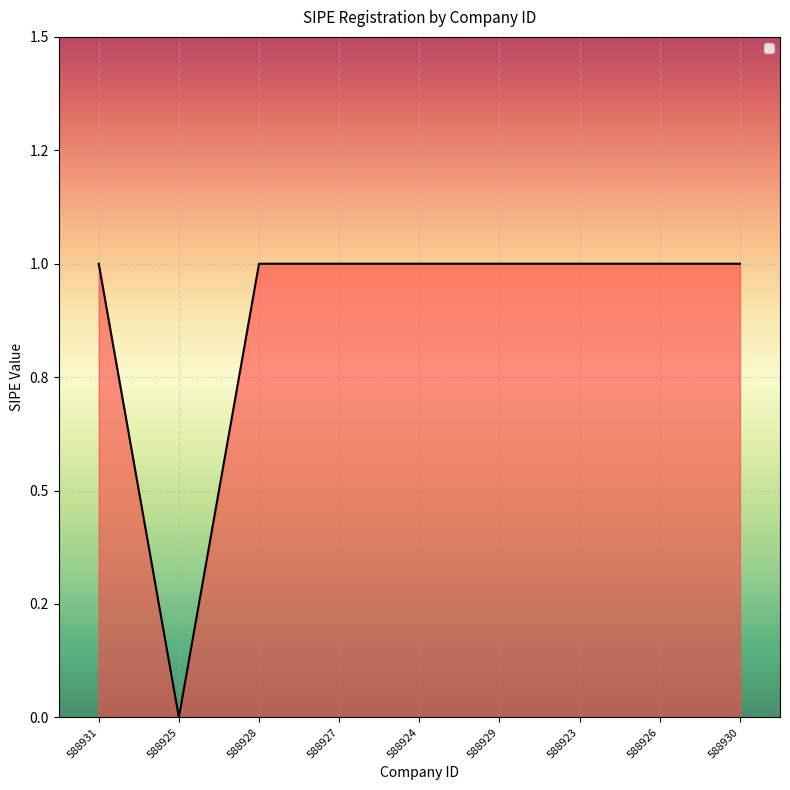

Does the chart have visible grid lines?

Yes